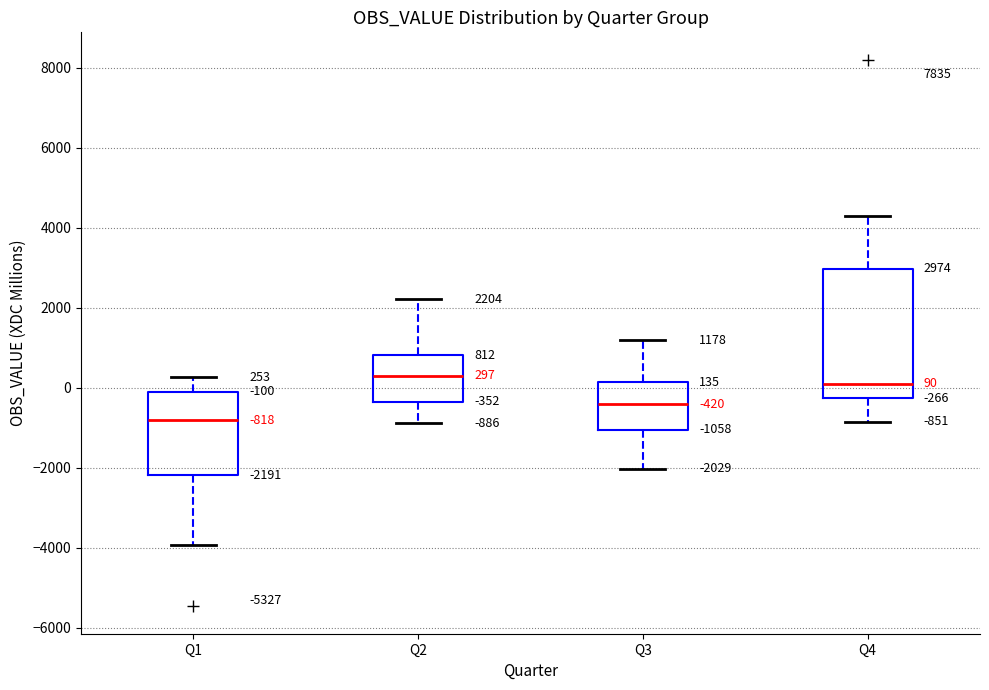

Which box is the tallest, from its lower edge to its upper edge?

Q4